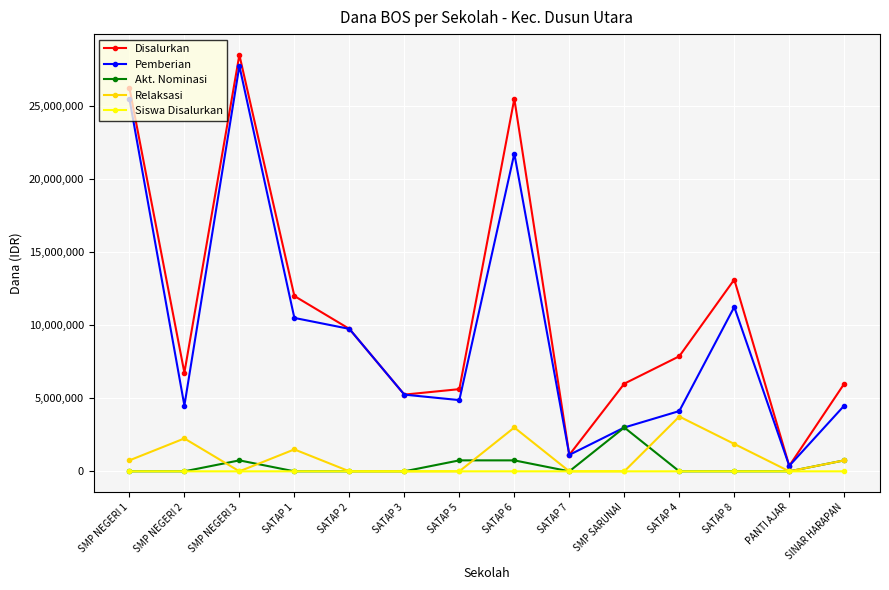

What is the difference between the Akt. Nominasi values at SATAP 6 and SATAP 4?

750000